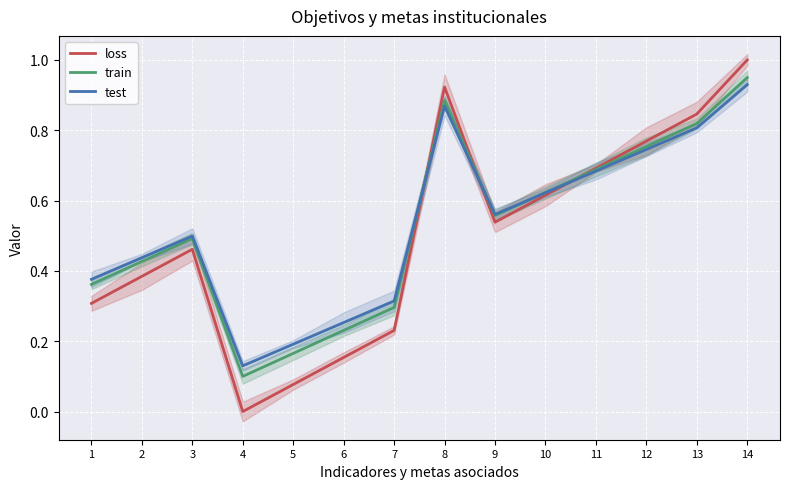

Rank the series at 10 from highest to lowest value.

train, test, loss